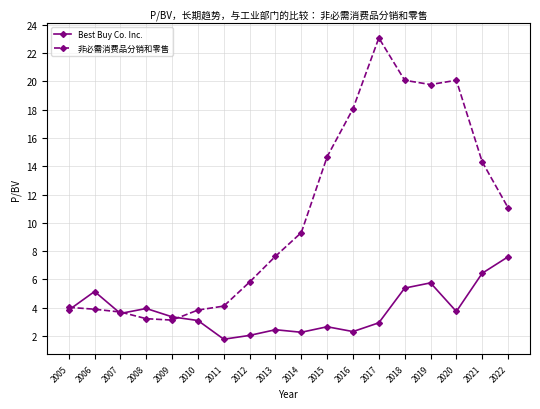

What value does the 非必需消费品分销和零售 series have at 2011?

4.1